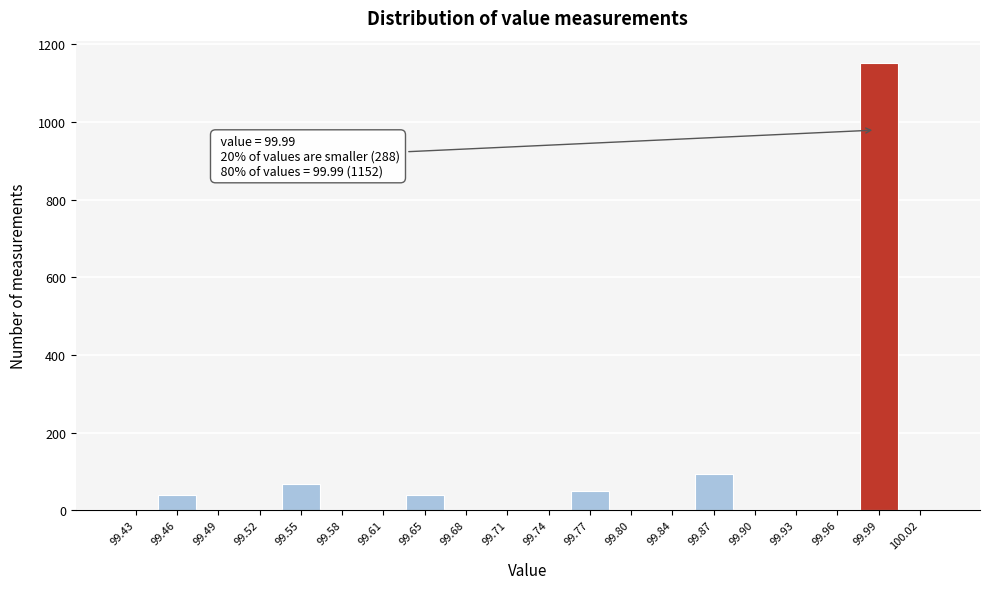

Which range on the x-axis has the tallest bar?

99.975 to 100.010